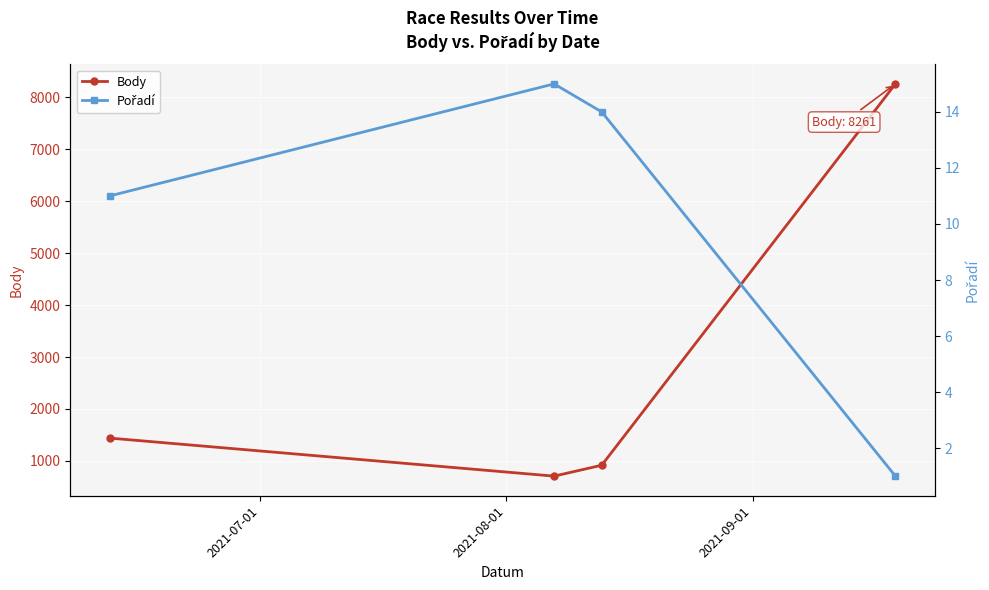

Reading right to left, what are all the values shown in this chart?

Body: 8261	917	707	1440
Pořadí: 1	14	15	11